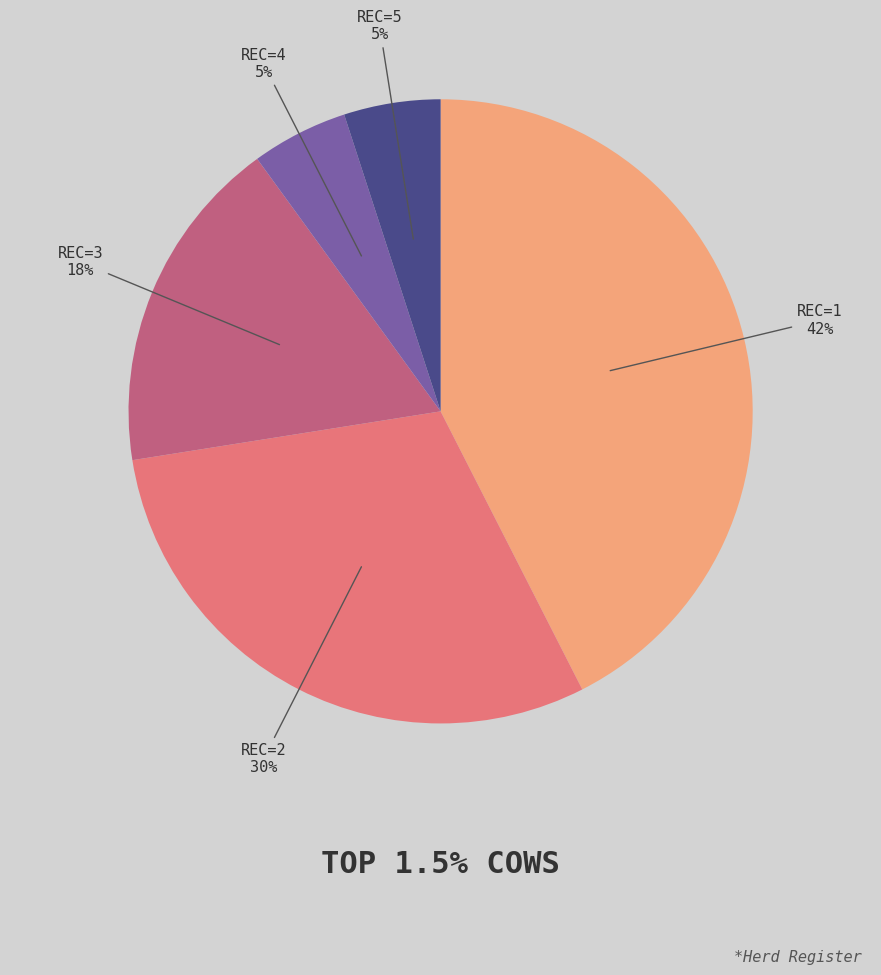

Is there a majority slice in this chart?

No